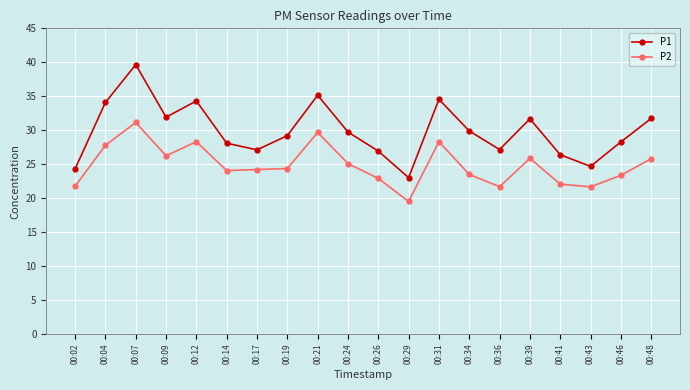

Is the value of P2 at 00:09 greater than the value of P1 at 00:12?

No